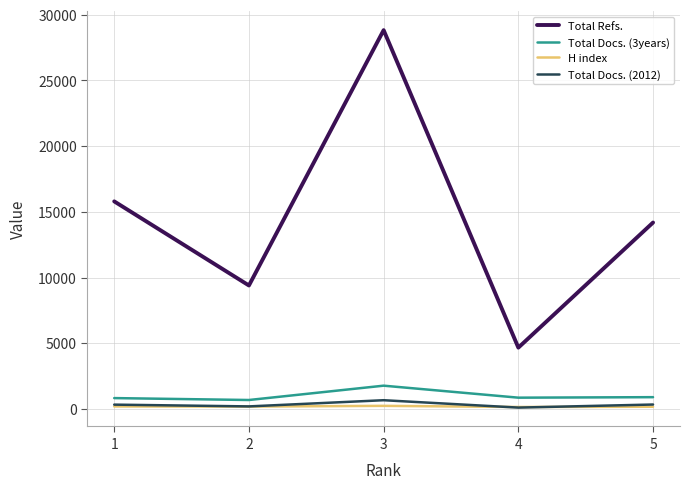

Where is the first local maximum for Total Docs. (3years)?

3